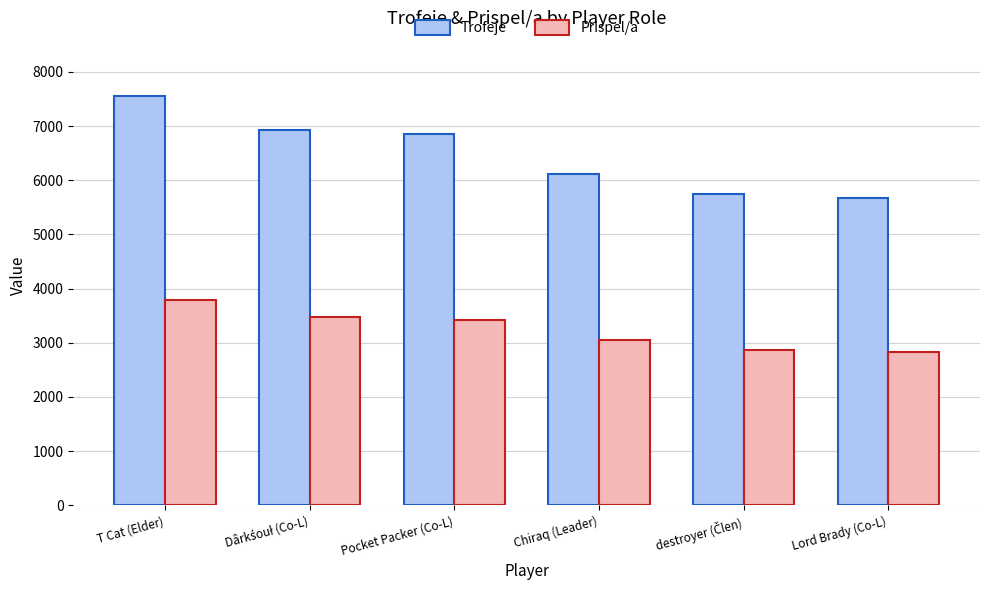

How many series are shown in this chart?

2